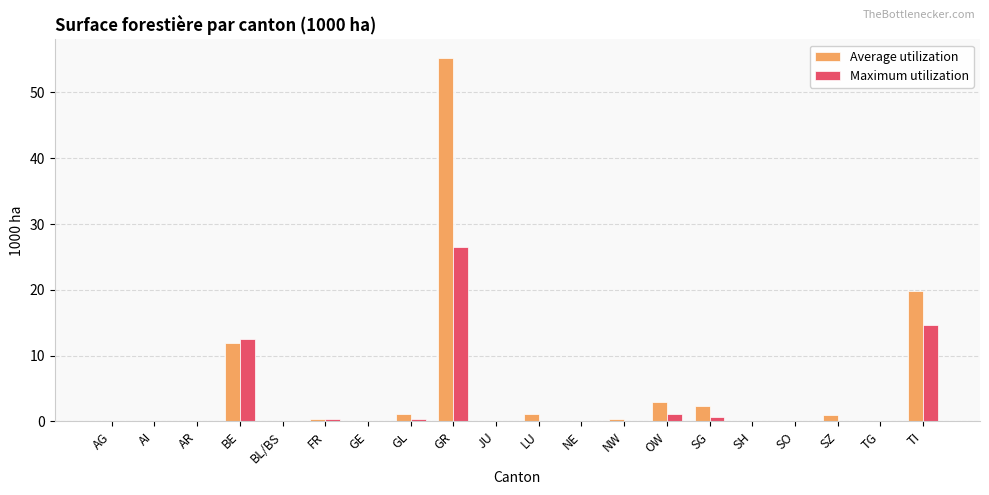

How many groups of bars are there?

20